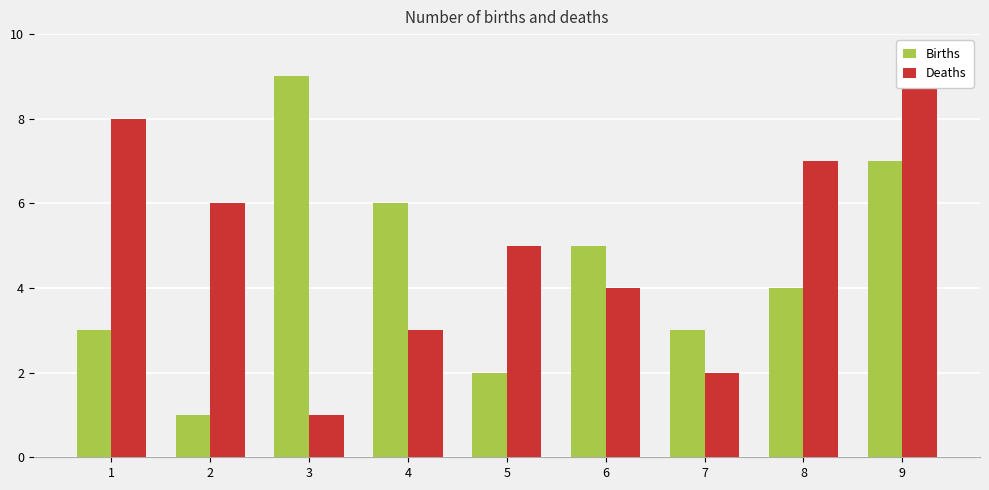

What is the total value across all series at 2?

7